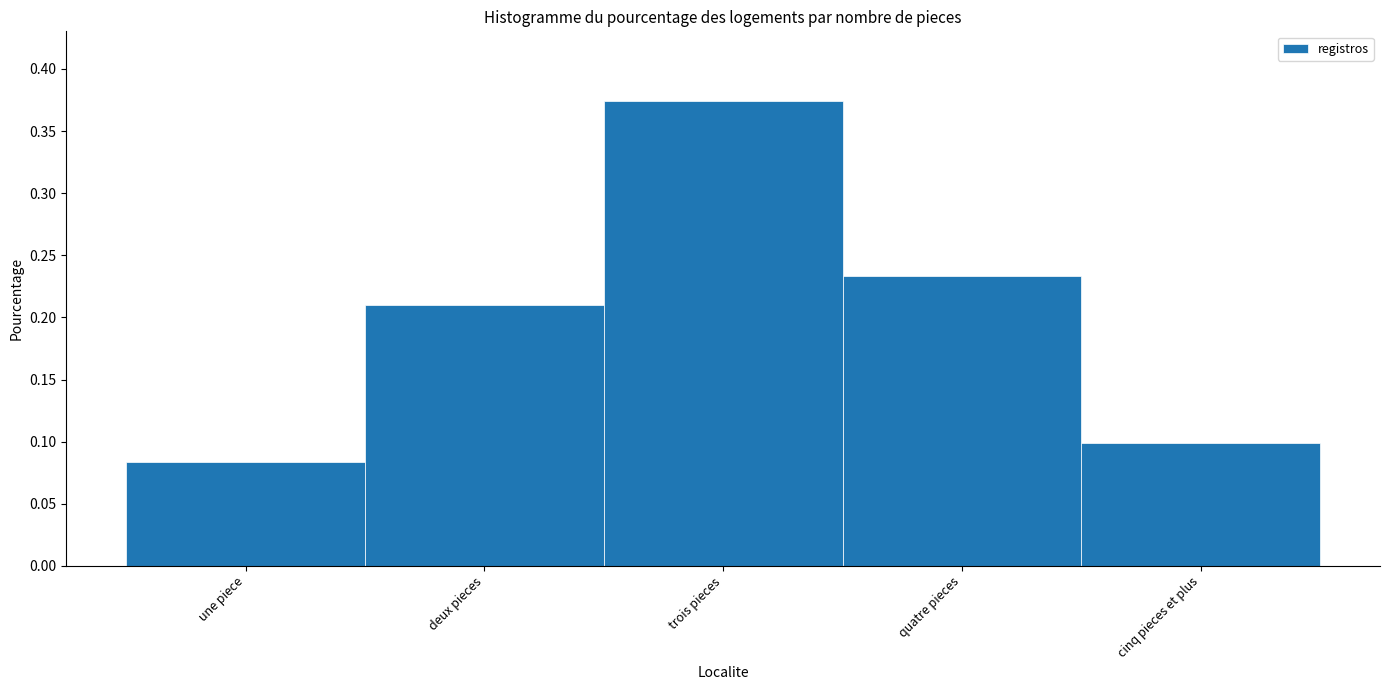

How many values are between 0 and 1?

5